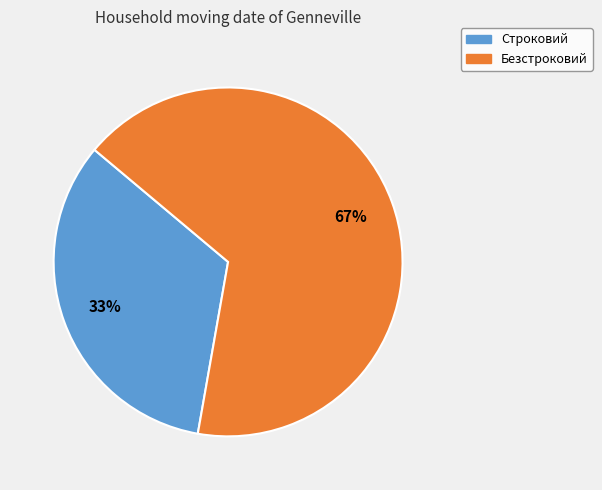

Do Строковий and Безстроковий together represent more than half of the pie?

Yes